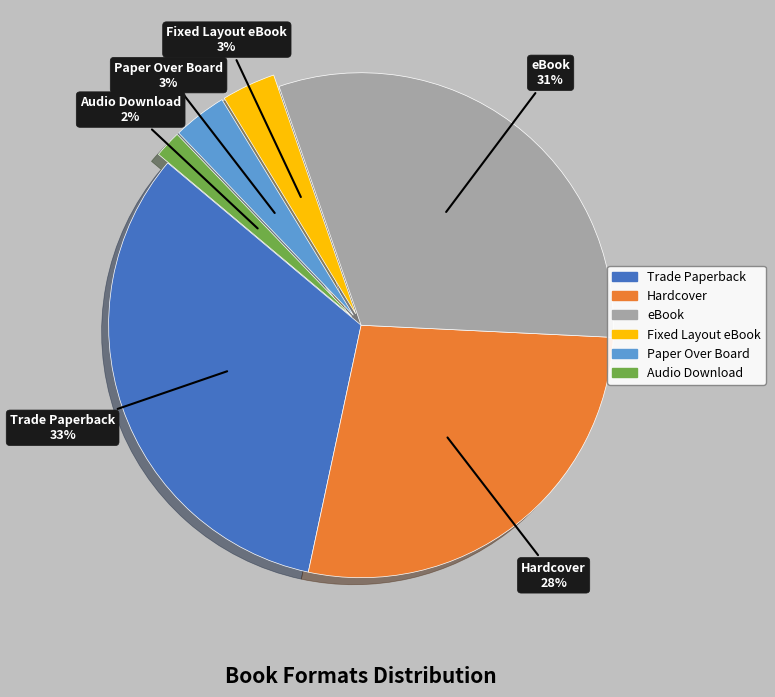

Does Audio Download account for over 50% of the chart?

No